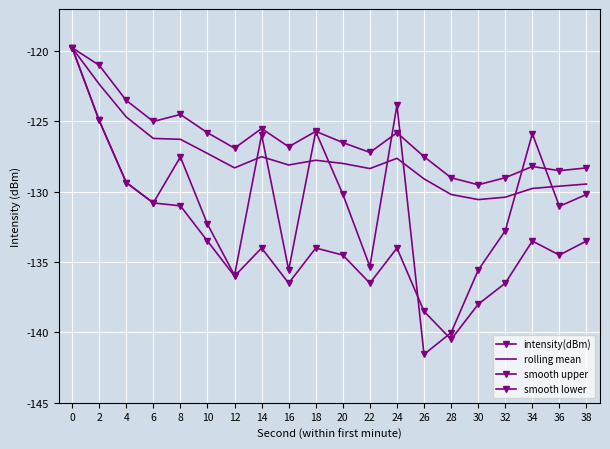

Which series has the largest range (max minus min)?

intensity(dBm)